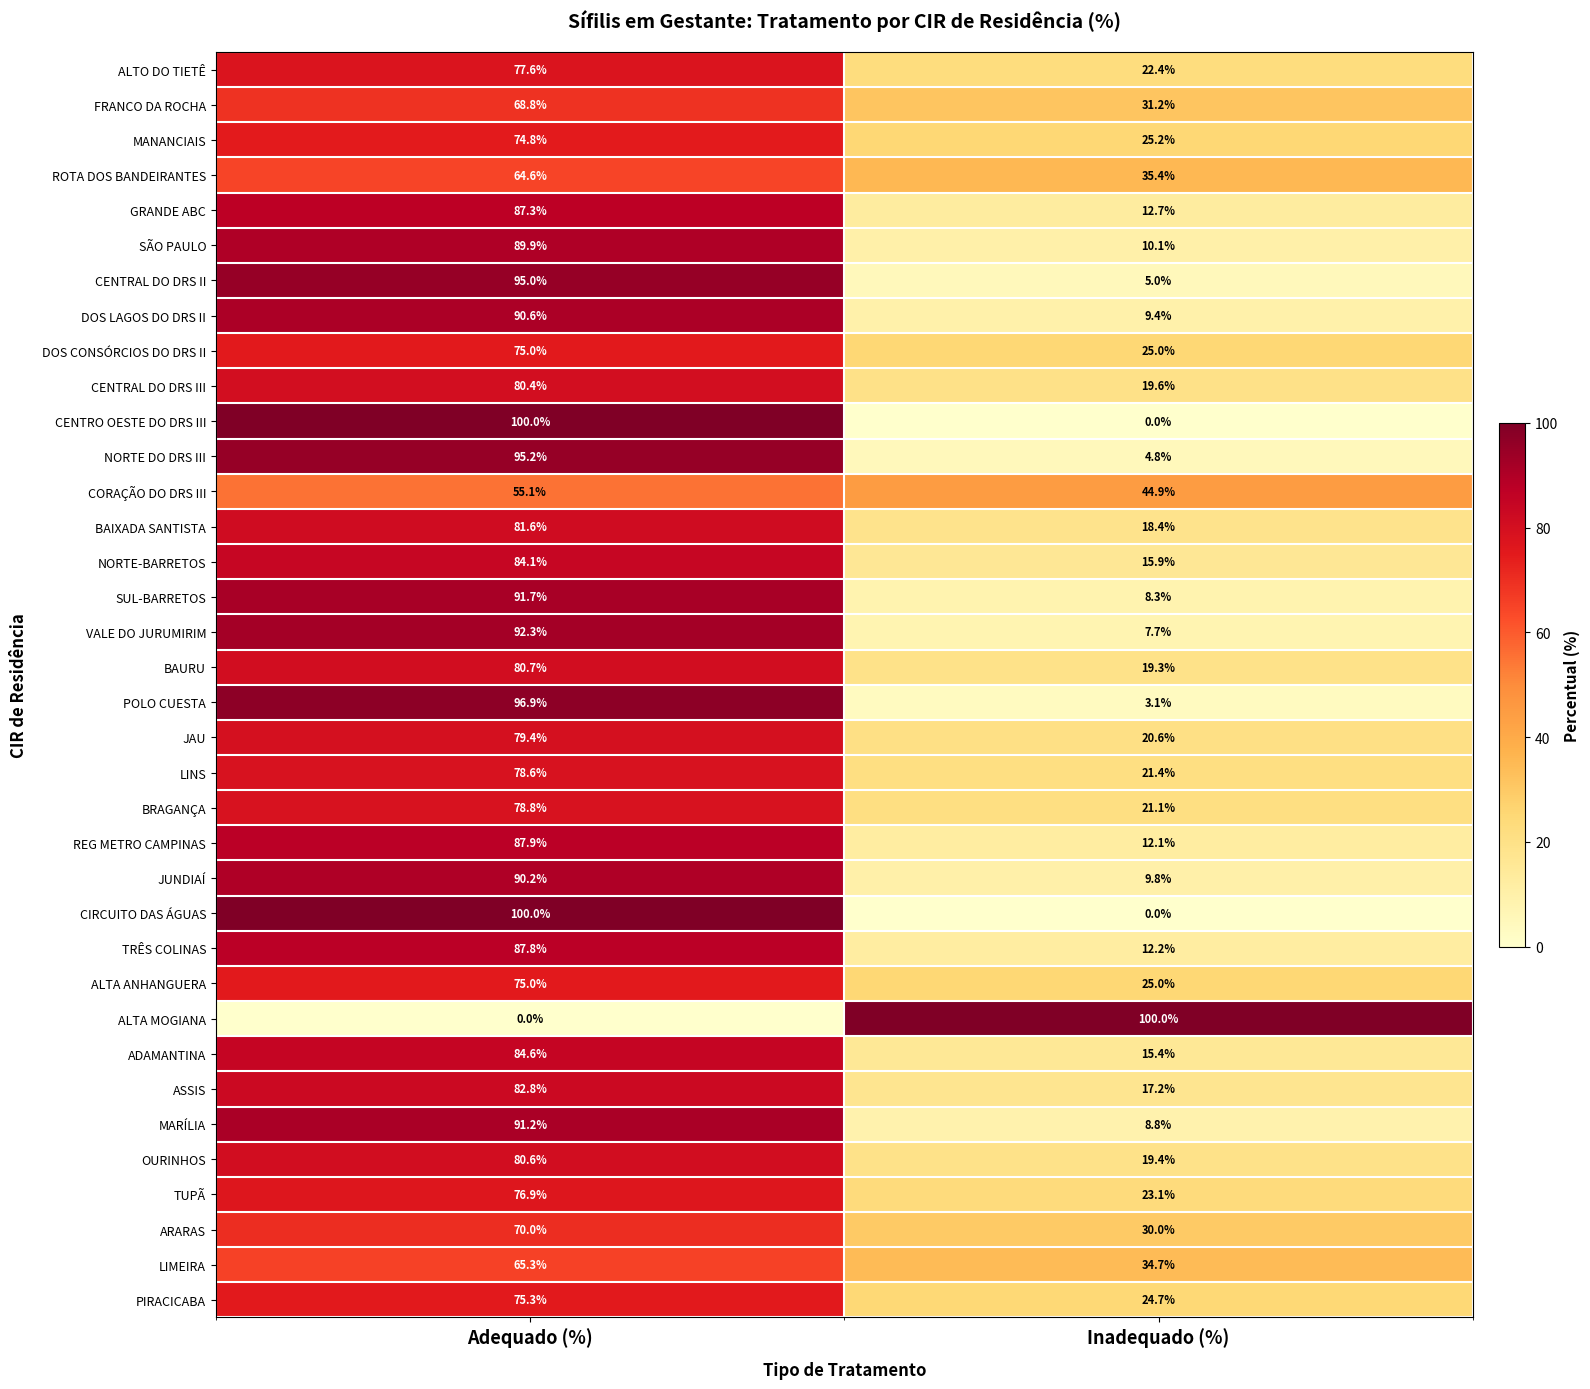

At how many categories does at least one series exceed 36?

2